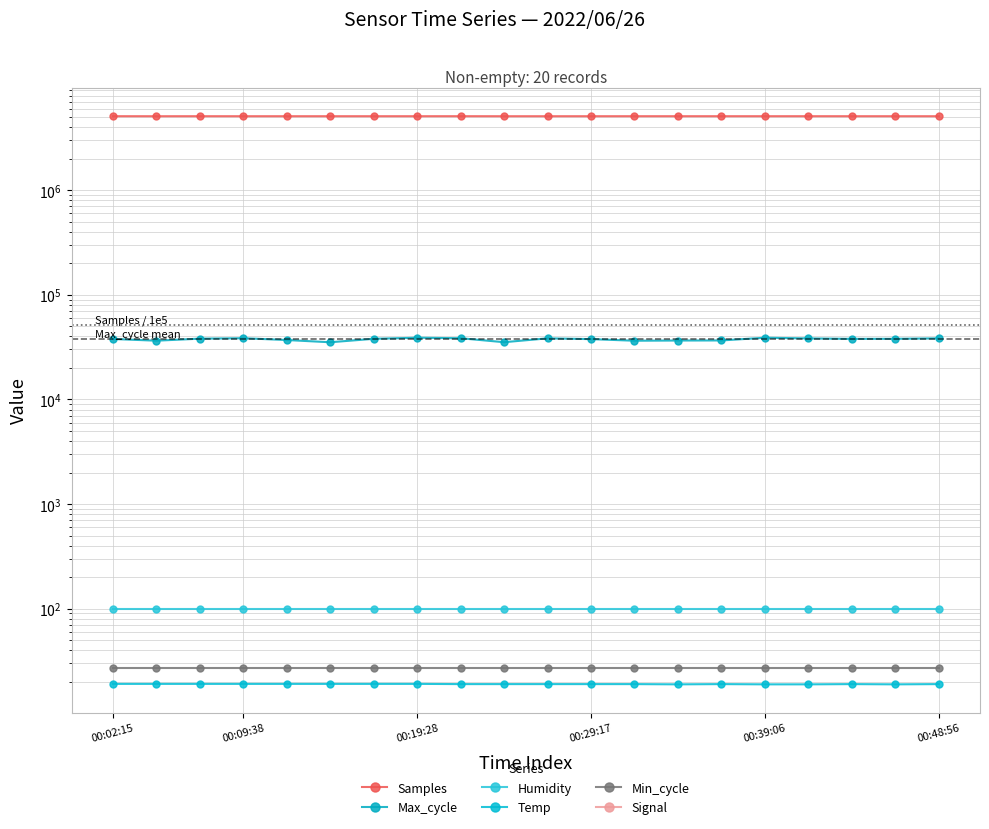

What is the spread (max minus min) of values at 17?

5087776.0